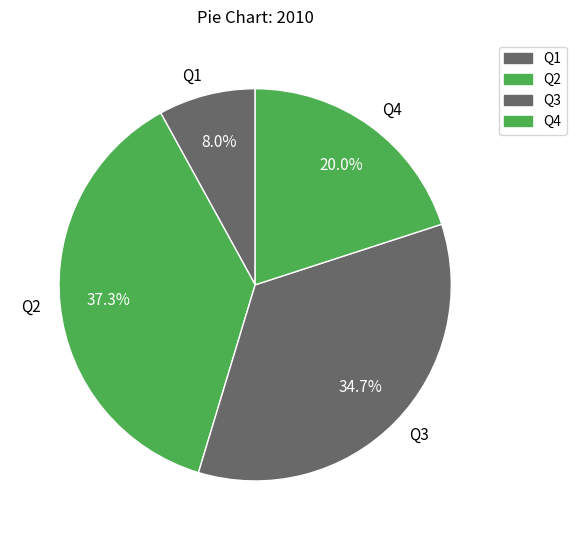

Which slice is the largest?

Q2